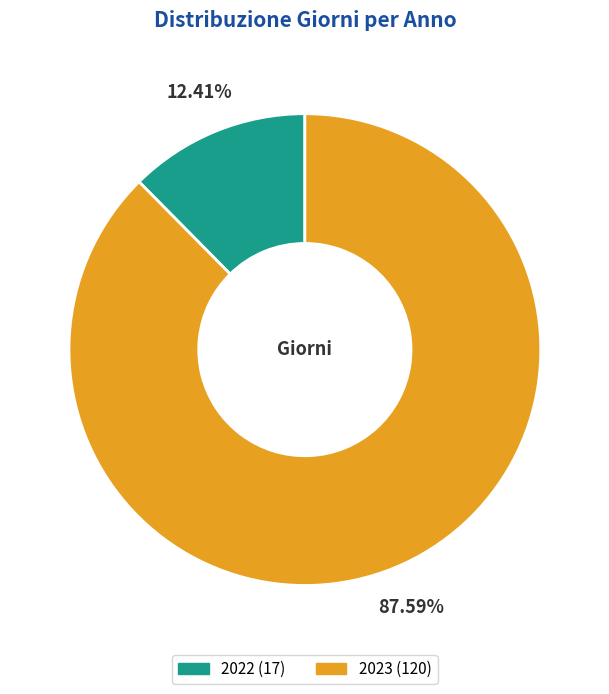

What is the total percentage of 2022 and 2023?

100.0%